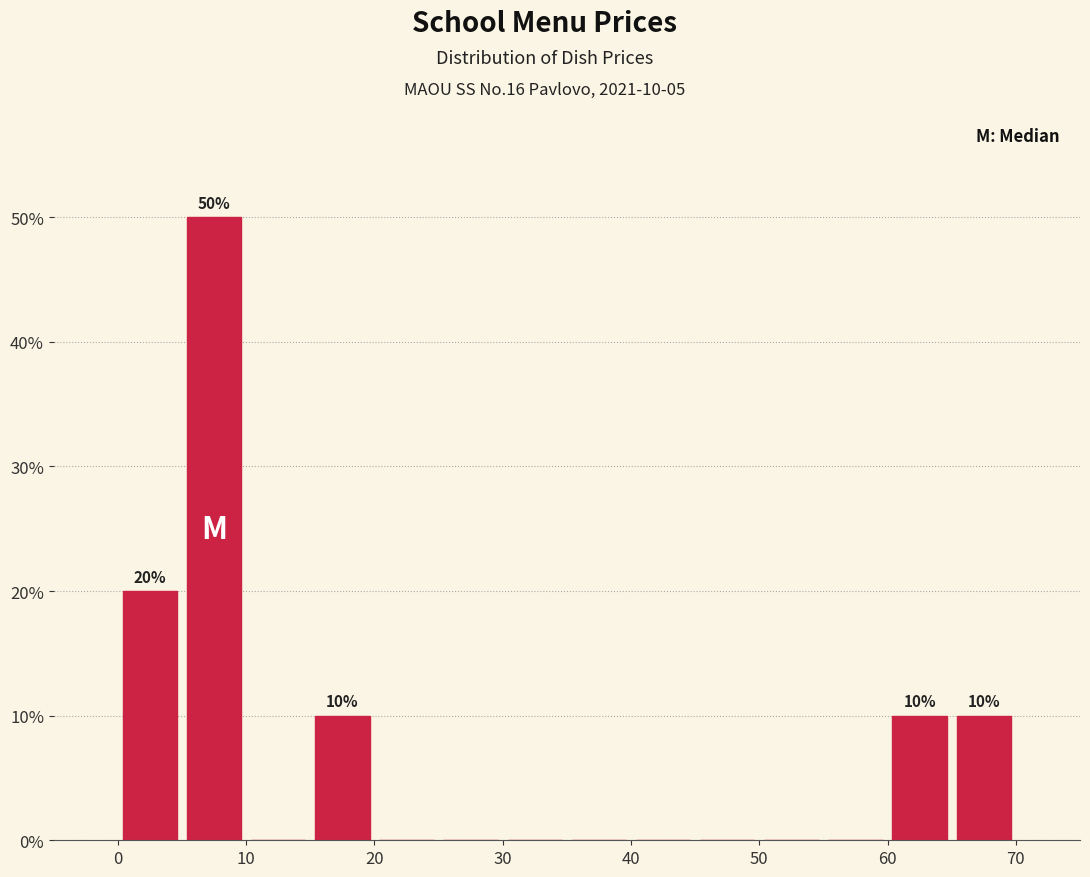

Over which range of the x-axis is the bar tallest?

5 to 10